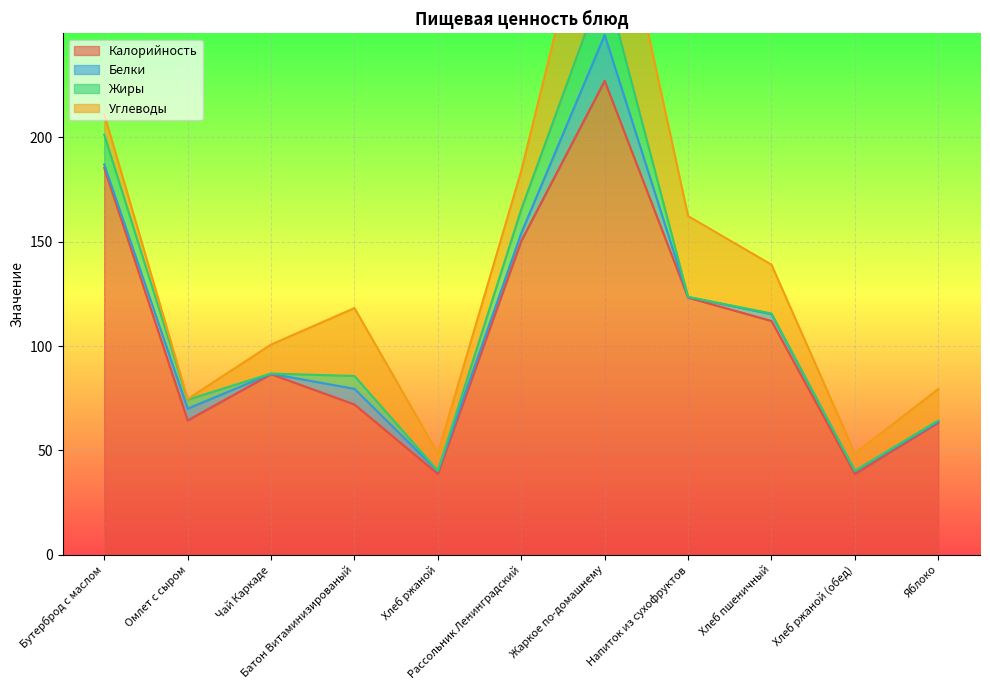

How many intersections are there between Углеводы and Жиры?

1